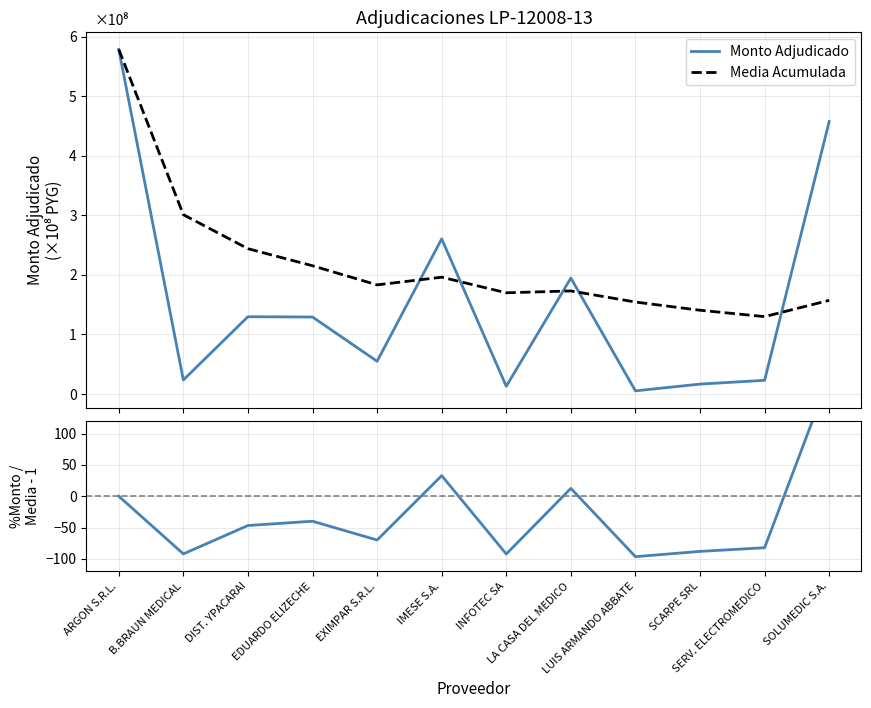

What is the minimum value for Monto Adjudicado?

0.1